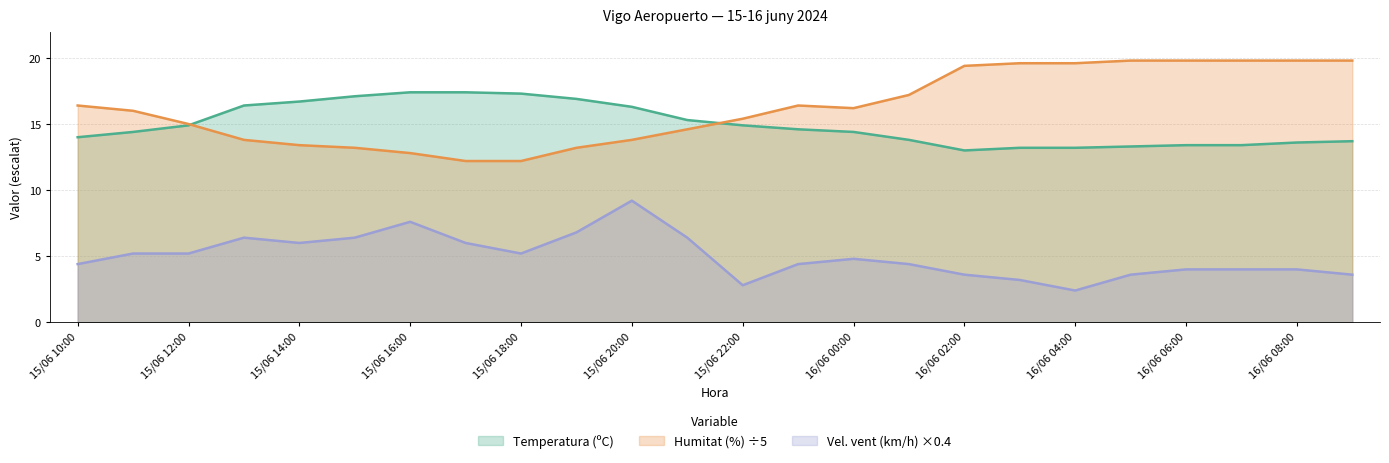

What is the sum of the Velocitat vent (km/h) values at 15/06 18:00 and 16/06 07:00?

9.2